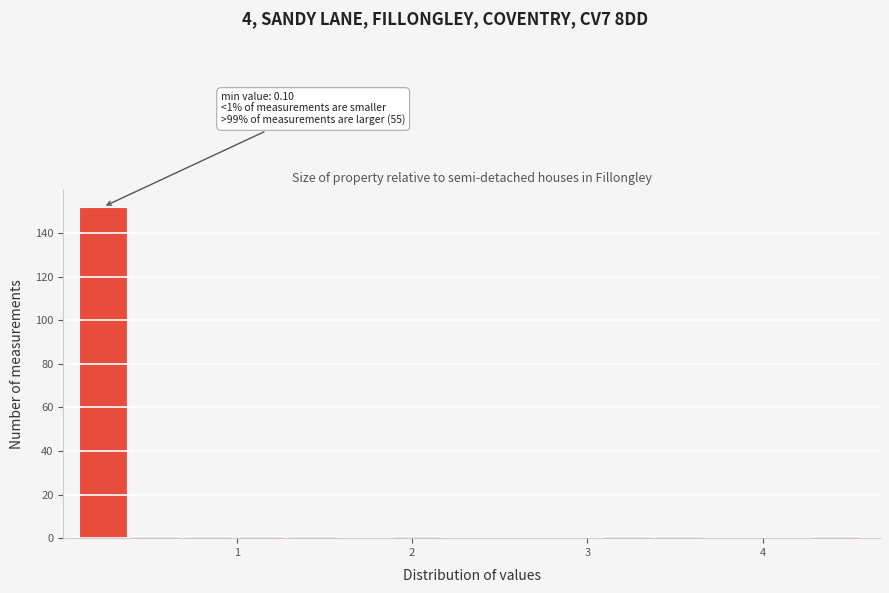

Read against the x-axis, roughly where is the centre of the tallest bar?

0.2